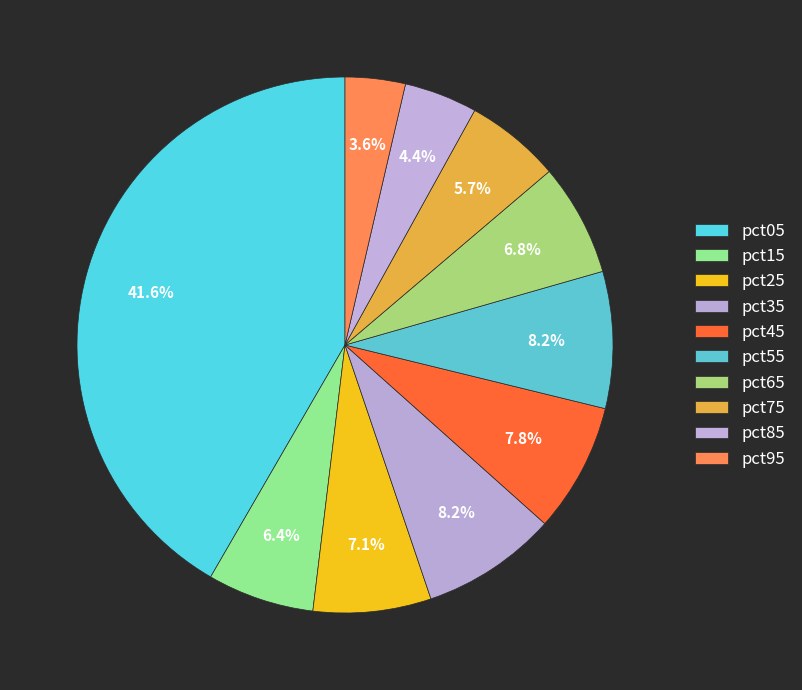

How many segments does this pie chart have?

10